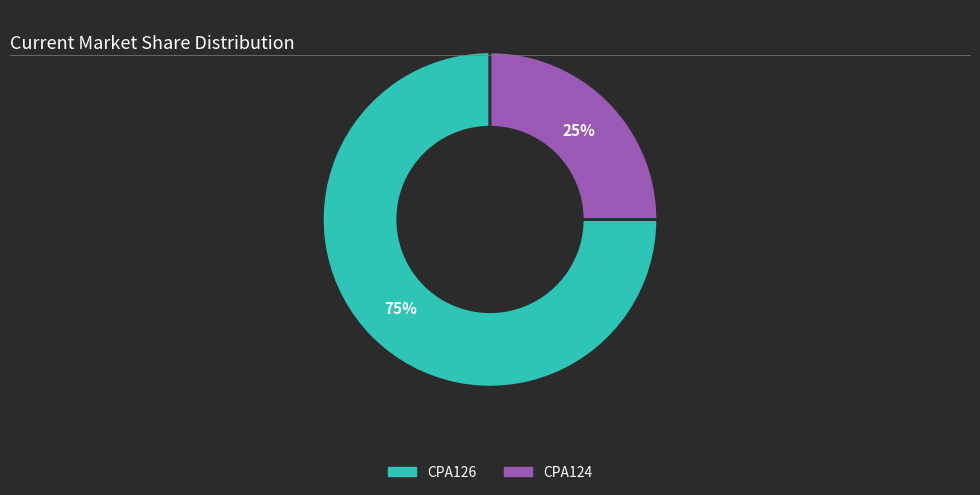

What percentage is the CPA126 slice, to the nearest percent?

75%